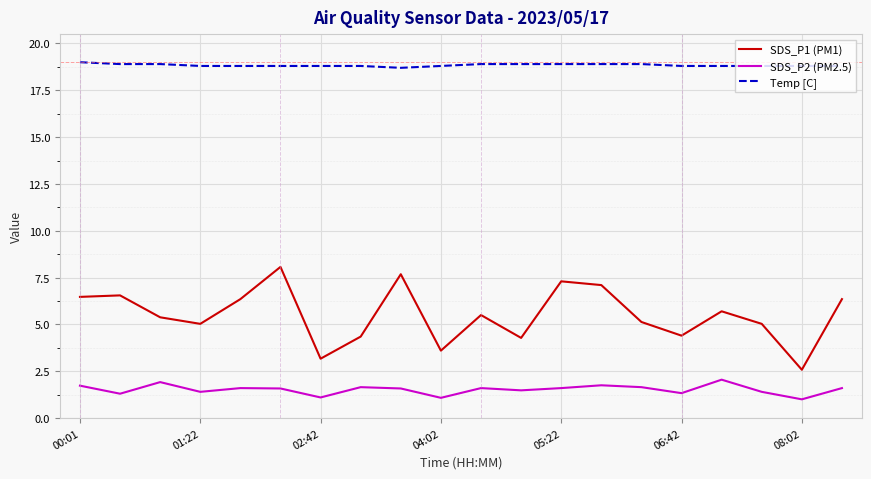

List the series in order of their peak value, lowest first.

SDS_P2 (PM2.5), SDS_P1 (PM1), Temp [C]